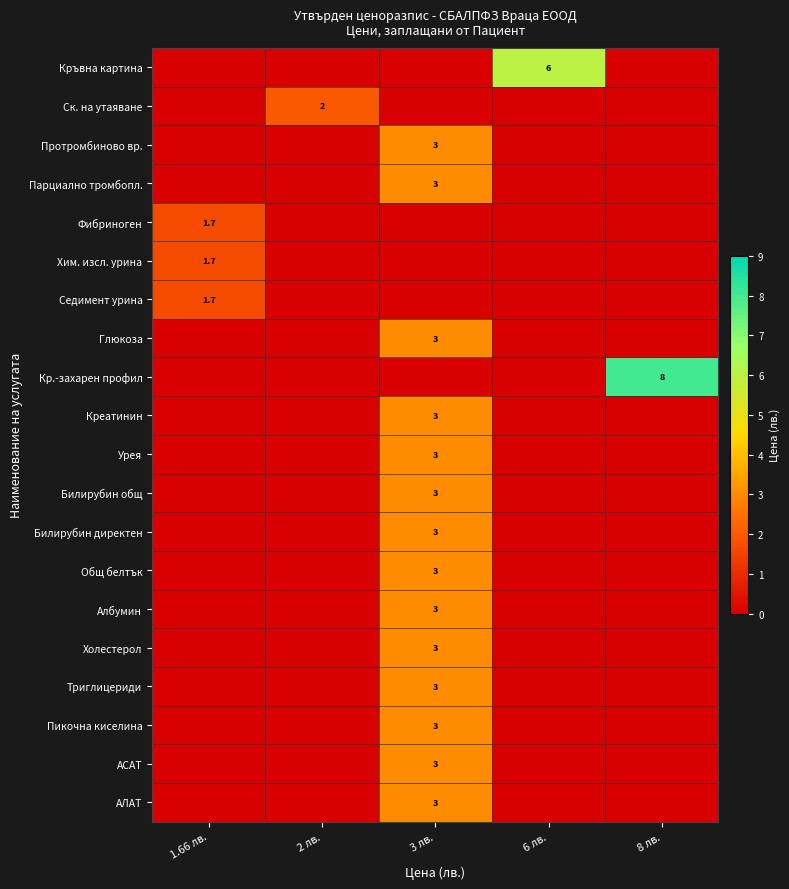

What is the difference between the maximum and minimum values in the row_1 series?

2.0